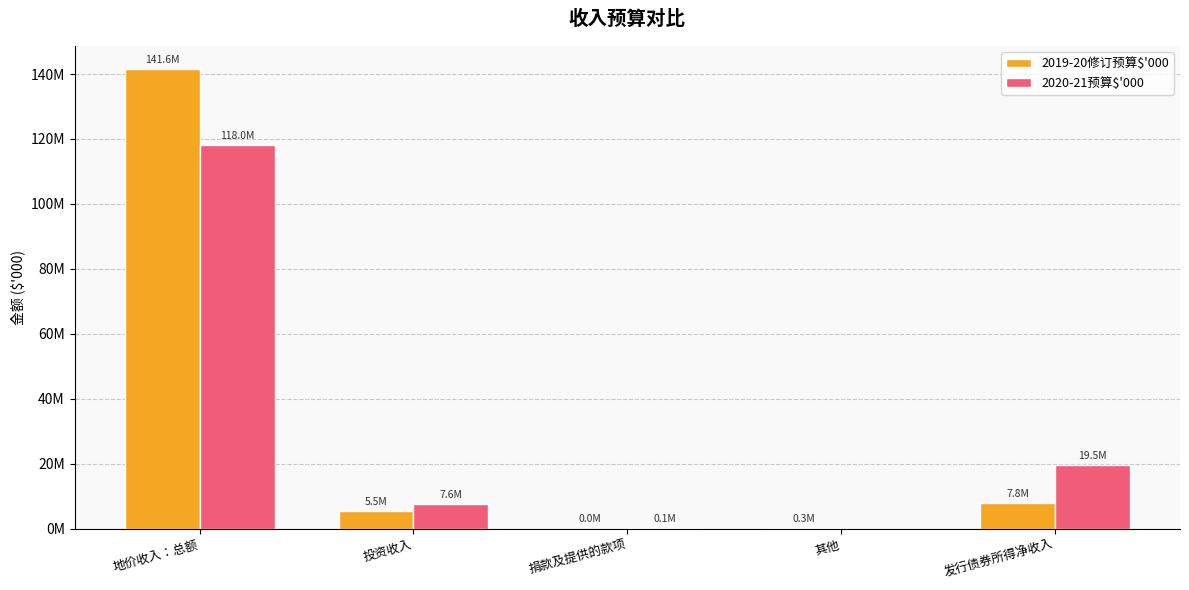

Does the chart contain stacked bars?

No